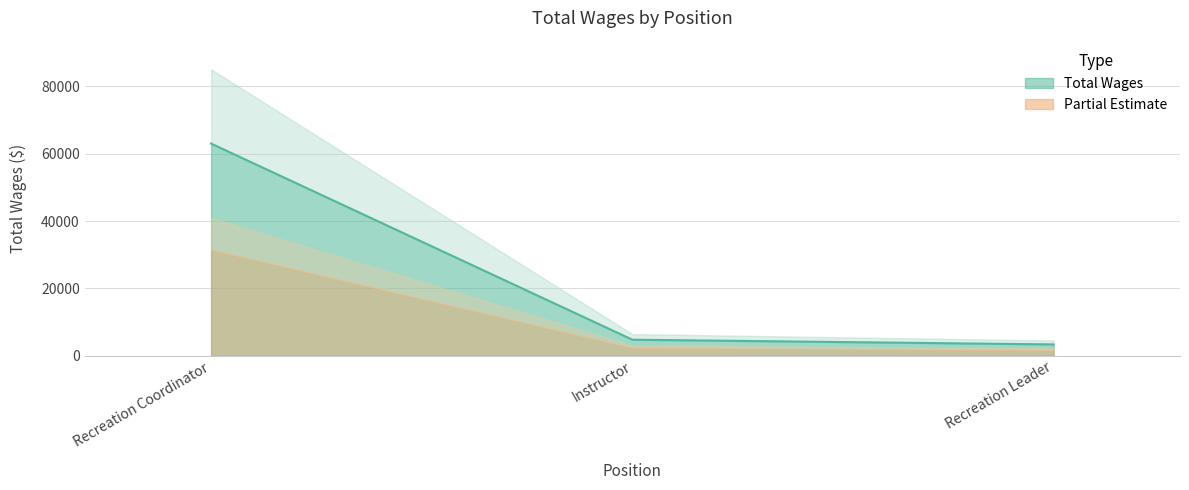

Where is the data nearest to the value 33179?

Instructor